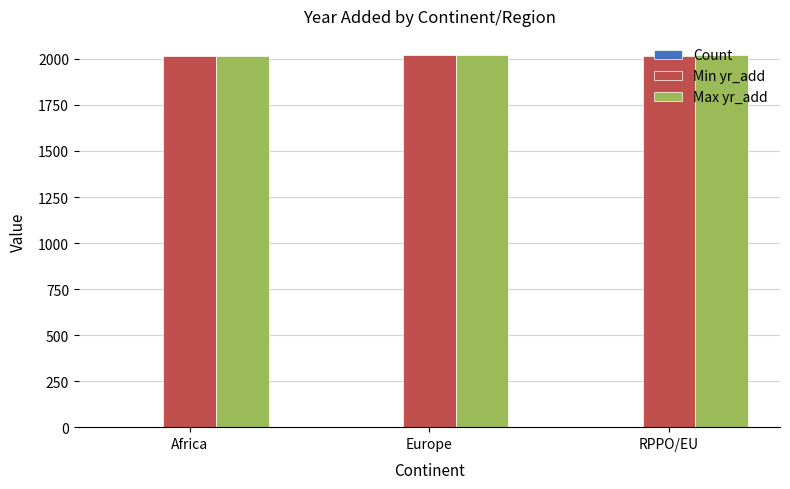

Are the bars grouped side by side (vs. stacked)?

Yes